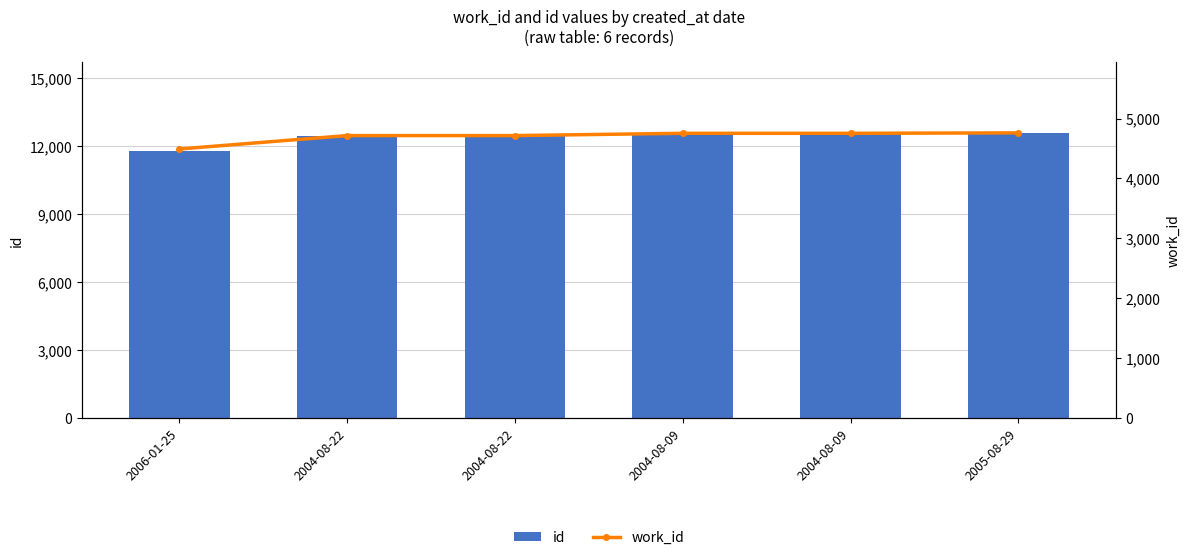

Reading left to right, what are all the values shown in this chart?

id: 2006-01-25=11817	2004-08-22=12438	2004-08-22=12440	2004-08-09=12581	2004-08-09=12582	2005-08-29=12595
work_id: 2006-01-25=4492	2004-08-22=4716	2004-08-22=4716	2004-08-09=4754	2004-08-09=4754	2005-08-29=4761